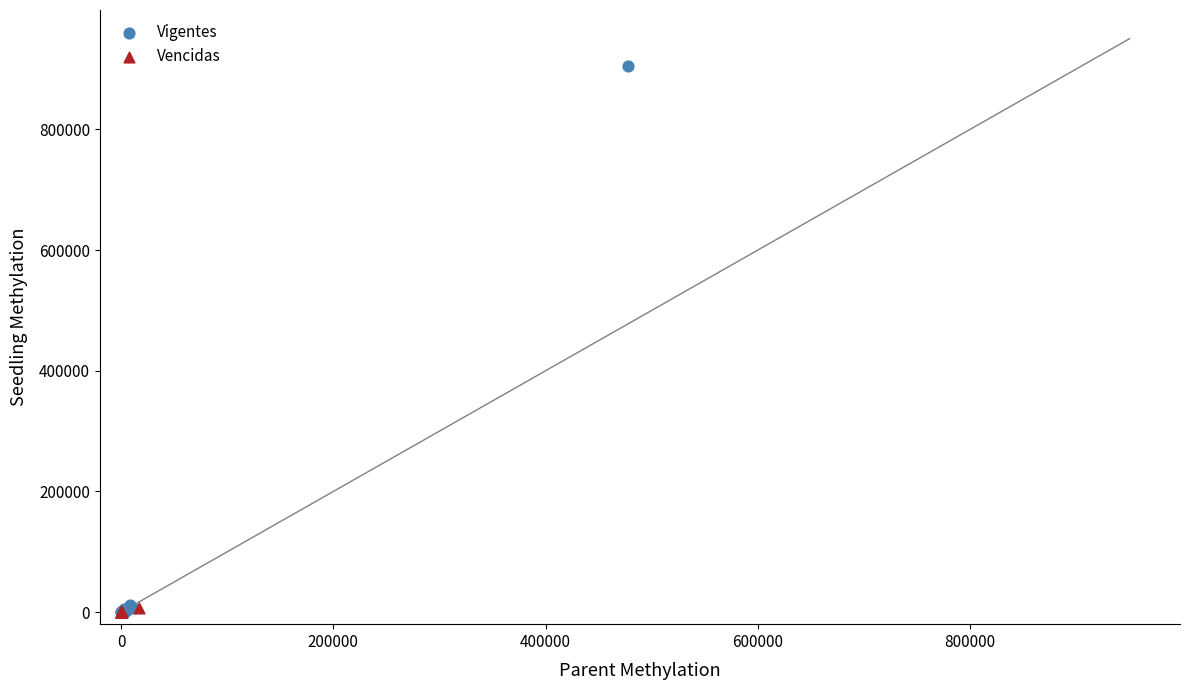

Which series contains the highest Y value?

Vigentes